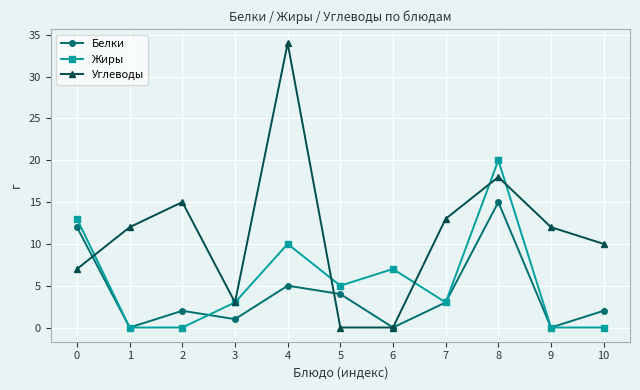

What is the difference between the Белки values at 3 and 5?

3